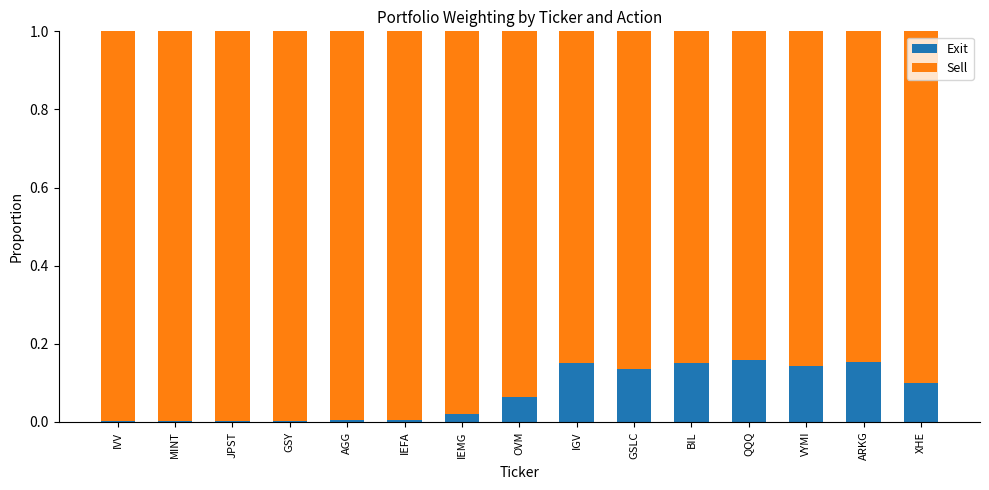

Count the number of categories in the chart.

15